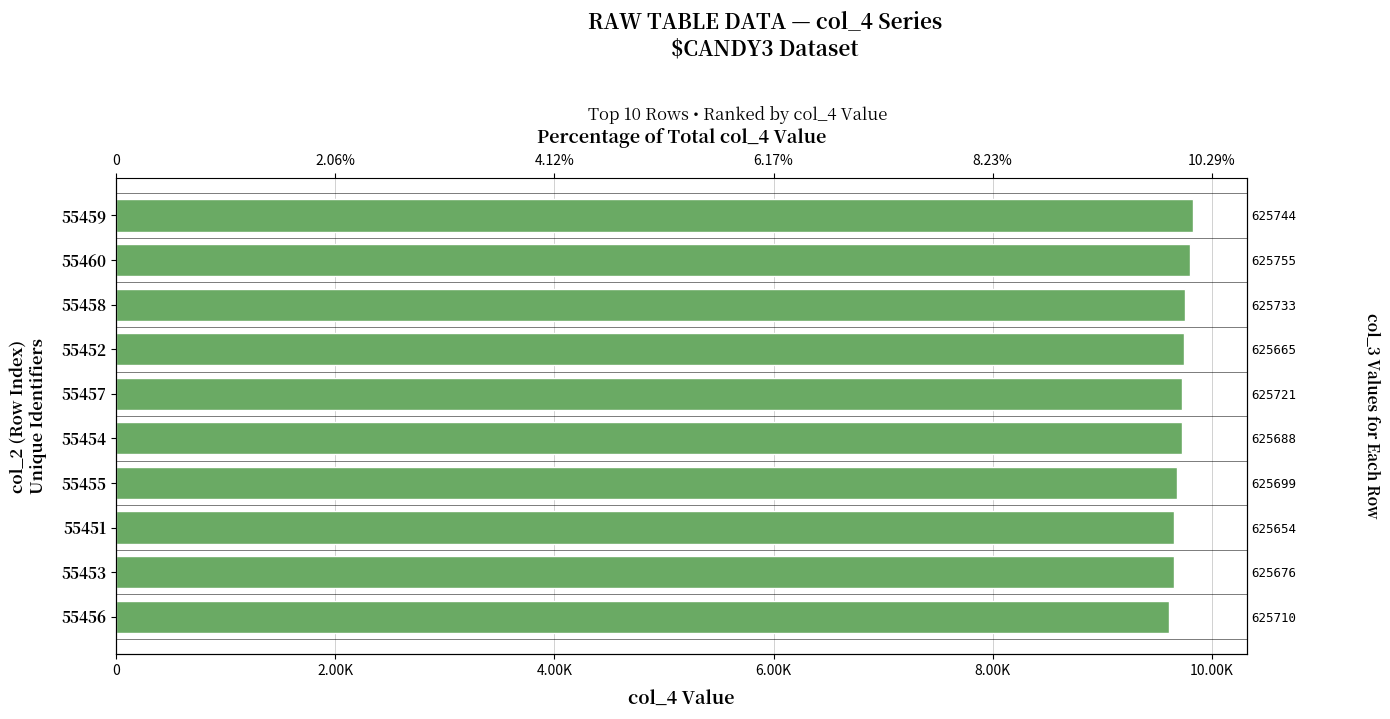

Approximately how many times larger is the value at 55451 compared to 55456?

1.0